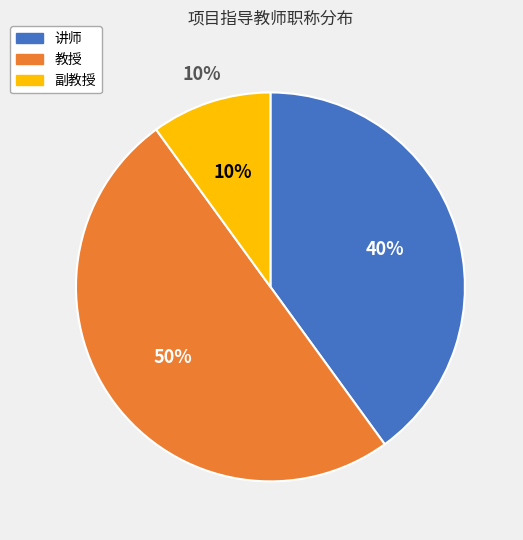

What percentage is NOT represented by 副教授?

90.0%